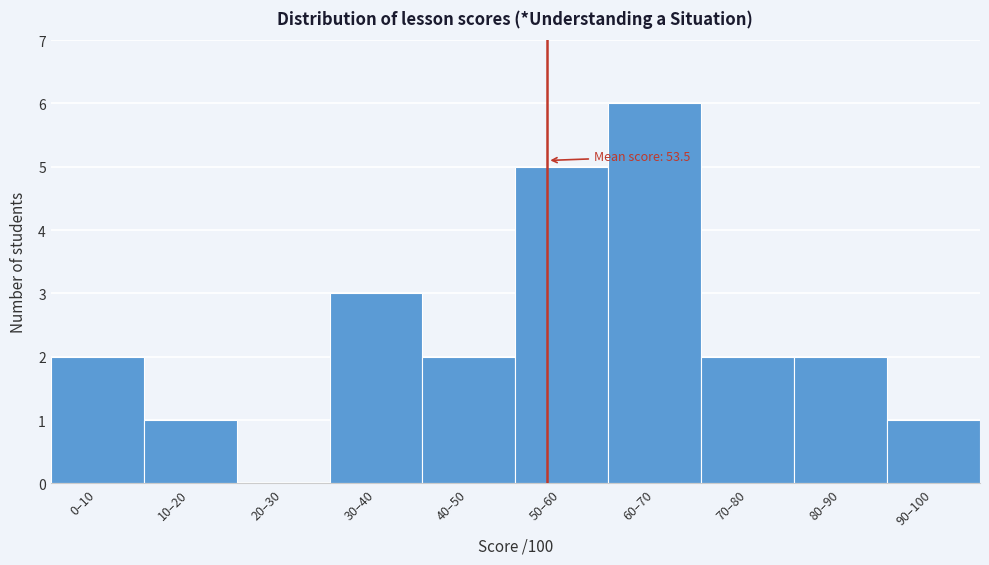

Reading left to right, what are all the values shown in this chart?

0–10=2	10–20=1	20–30=0	30–40=3	40–50=2	50–60=5	60–70=6	70–80=2	80–90=2	90–100=1